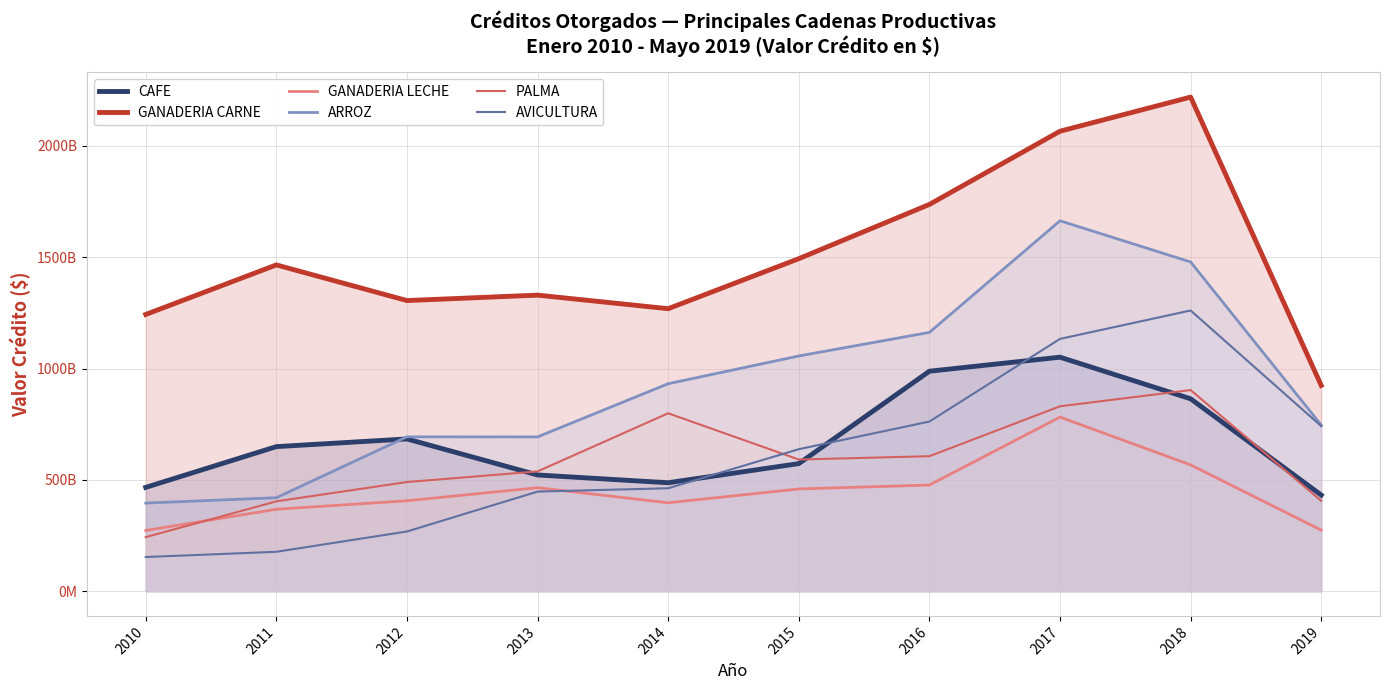

Which series has the largest range (max minus min)?

GANADERIA CARNE